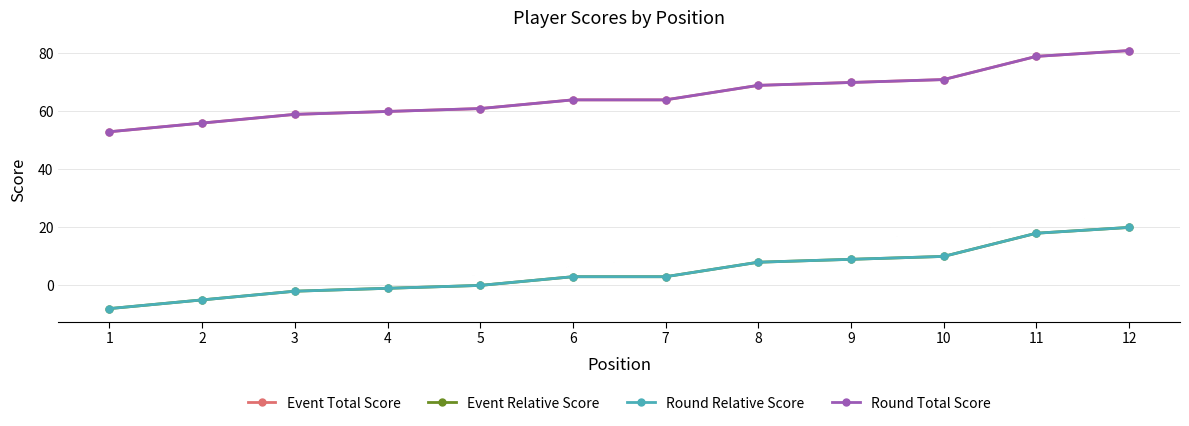

Reading right to left, transcribe all the data shown in this chart.

Event Total Score: 81	79	71	70	69	64	64	61	60	59	56	53
Event Relative Score: 20	18	10	9	8	3	3	0	-1	-2	-5	-8
Round Relative Score: 20	18	10	9	8	3	3	0	-1	-2	-5	-8
Round Total Score: 81	79	71	70	69	64	64	61	60	59	56	53